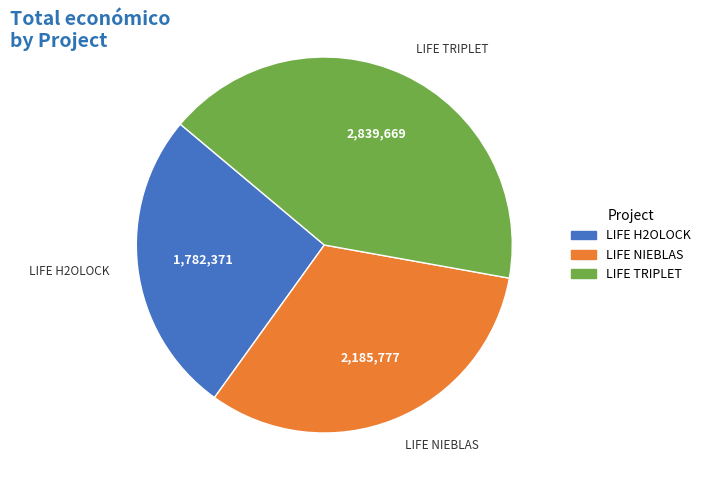

How many slices are in this pie chart?

3